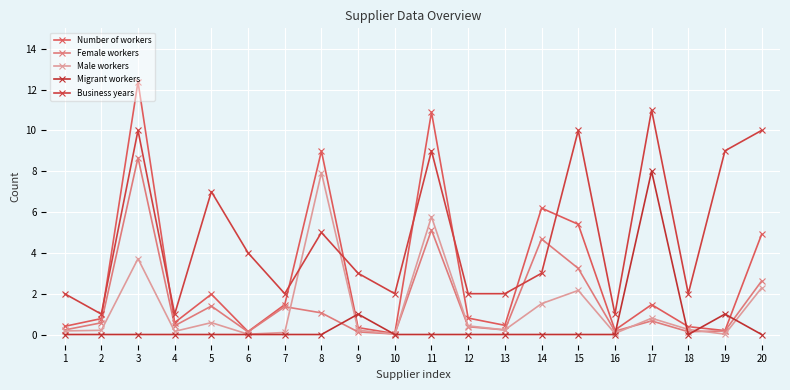

True or false: Business years has a value of 9.0 at 19.

True